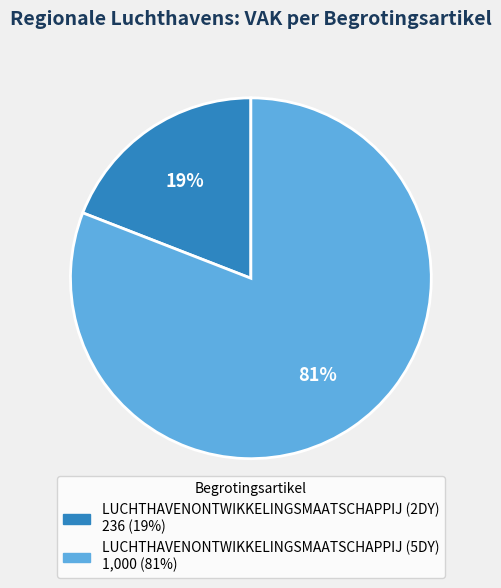

To the nearest percent, what is the difference between the largest and smallest slice percentages?

62%